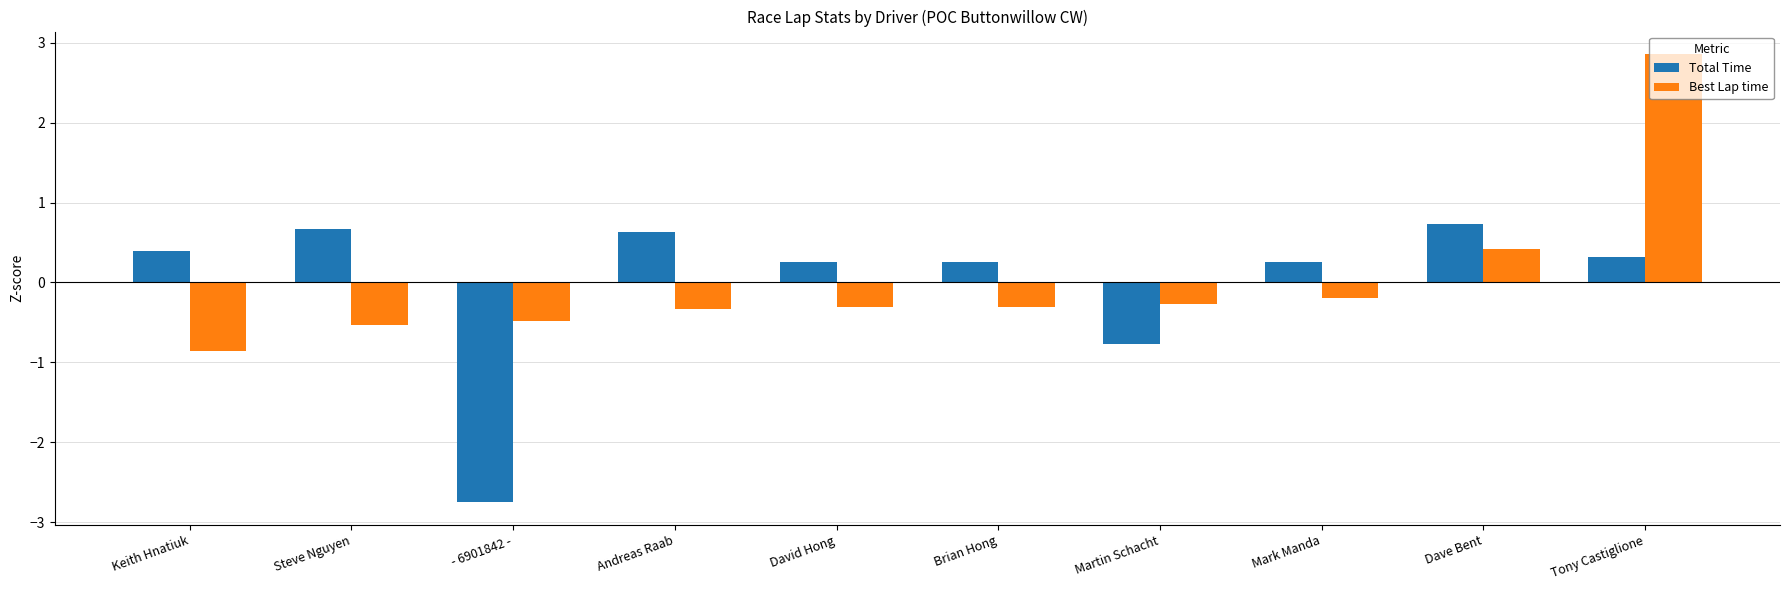

The Total Time series shows 0.9 at Steve Nguyen. True or false?

False